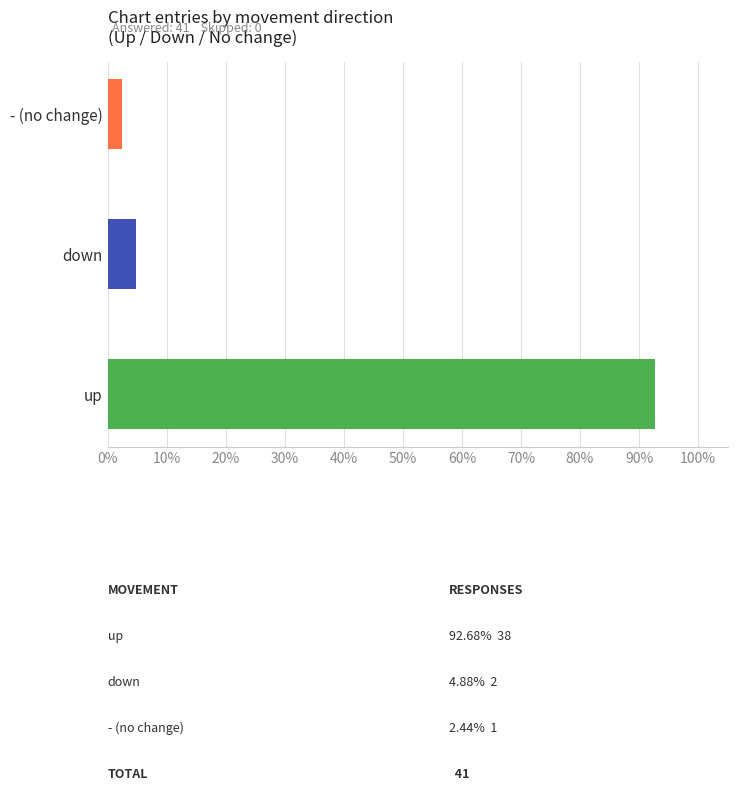

What is the average value?

14